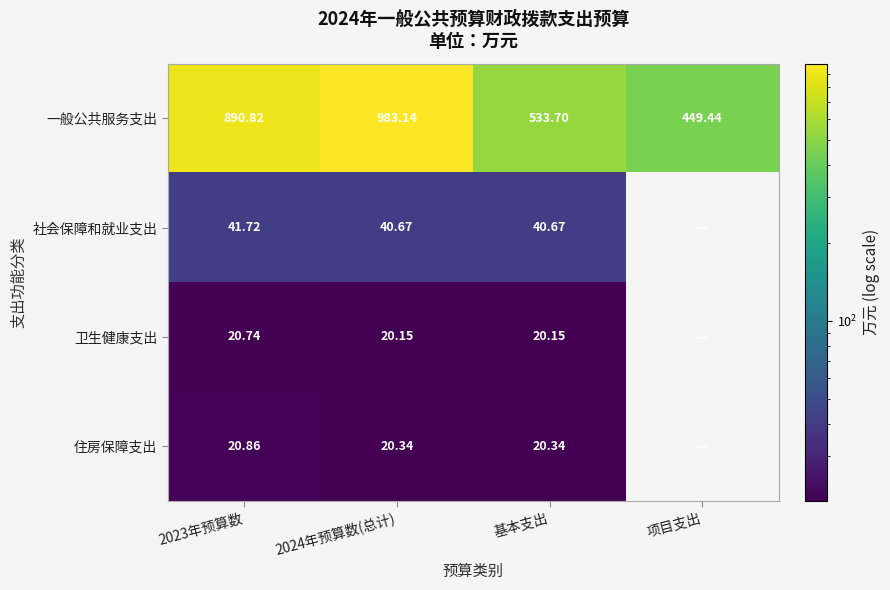

Rank the series at 2024年预算数(总计) from highest to lowest value.

一般公共服务支出, 社会保障和就业支出, 住房保障支出, 卫生健康支出